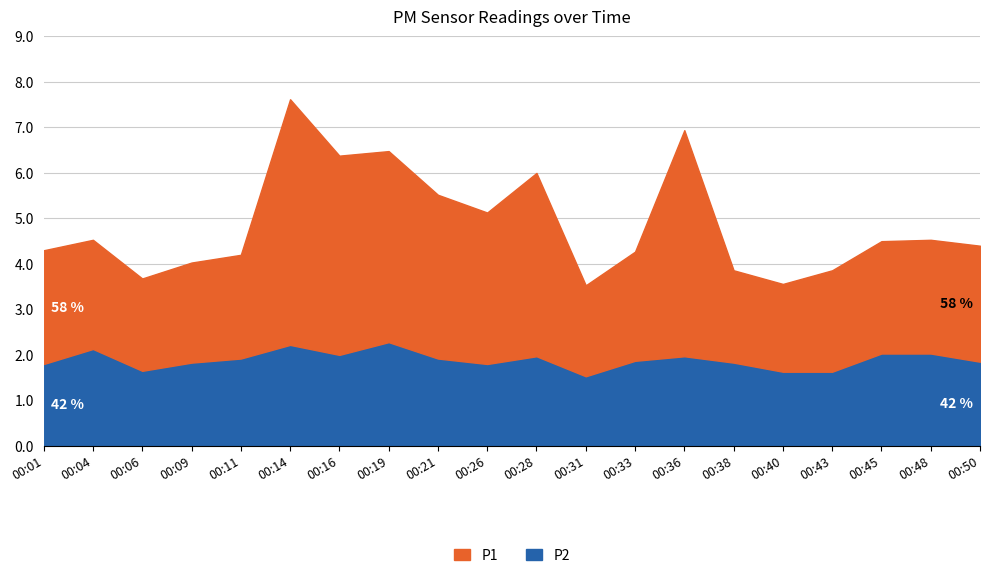

True or false: P2 and P1 cross at least once.

False